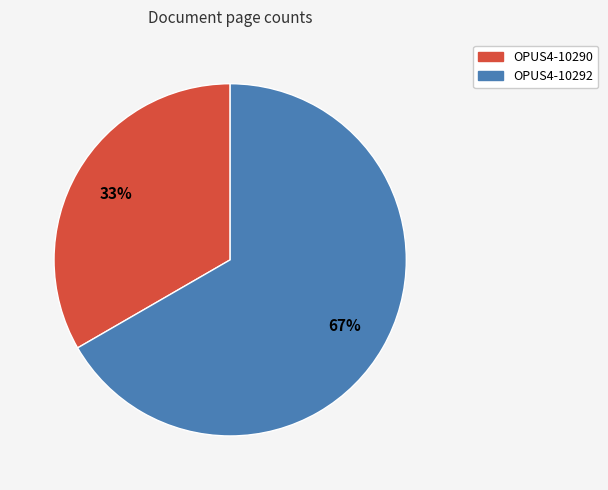

What is the ratio of the value at OPUS4-10292 to the value at OPUS4-10290?

2.0